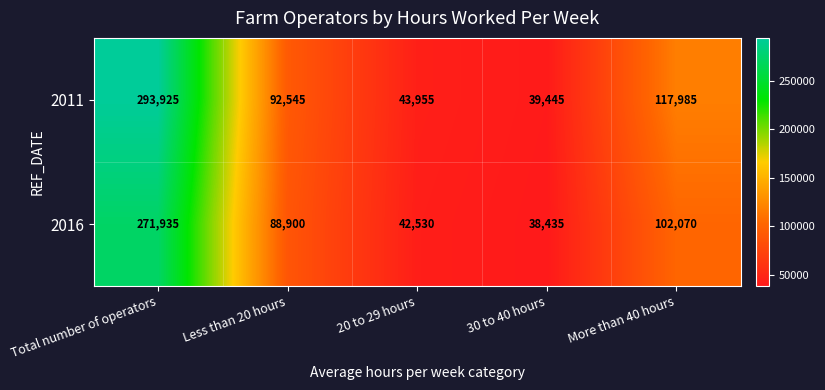

How many data points does each series have?

5